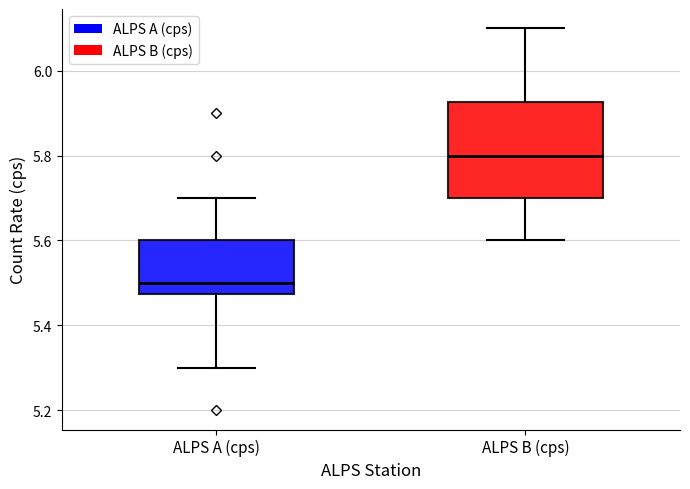

Which box has the highest median line?

ALPS B (cps)